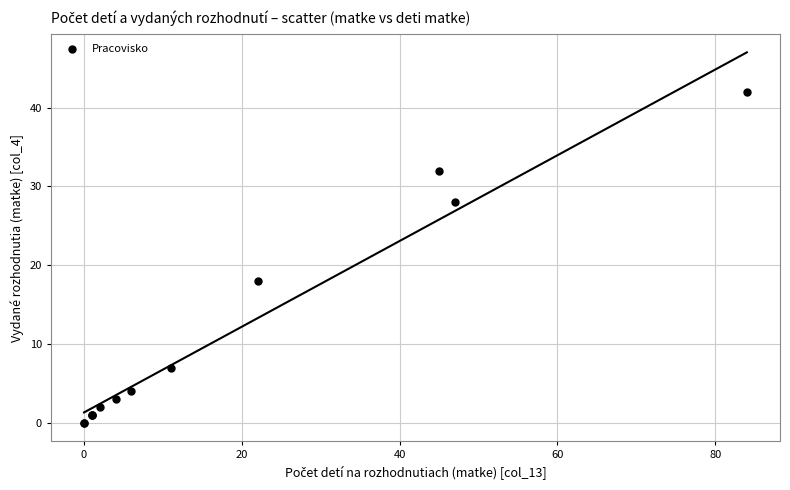

What Y value in the scatter plot is closest to 21?

18